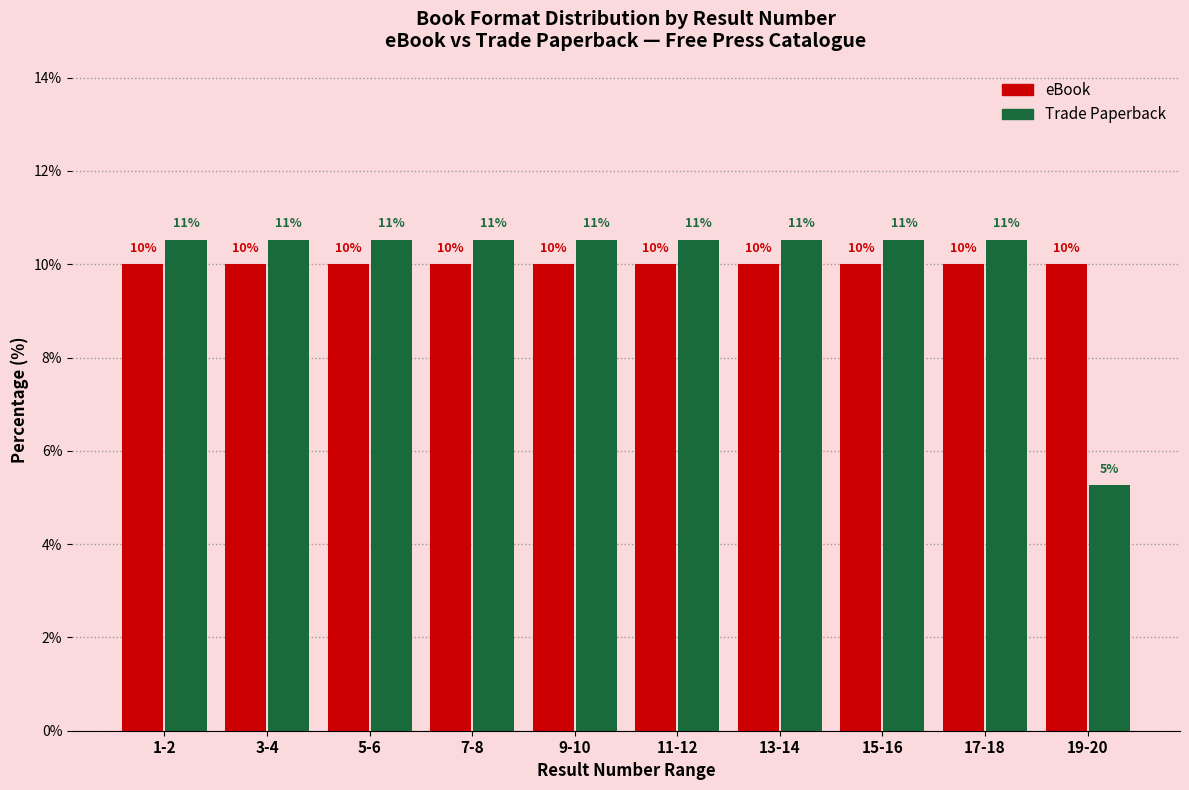

The eBook series shows 10.0 at 15-16. True or false?

True